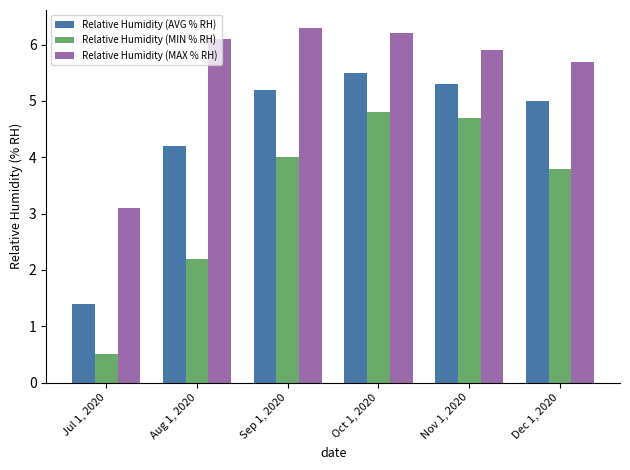

Which series has the widest spread of values?

Relative Humidity (MIN % RH)